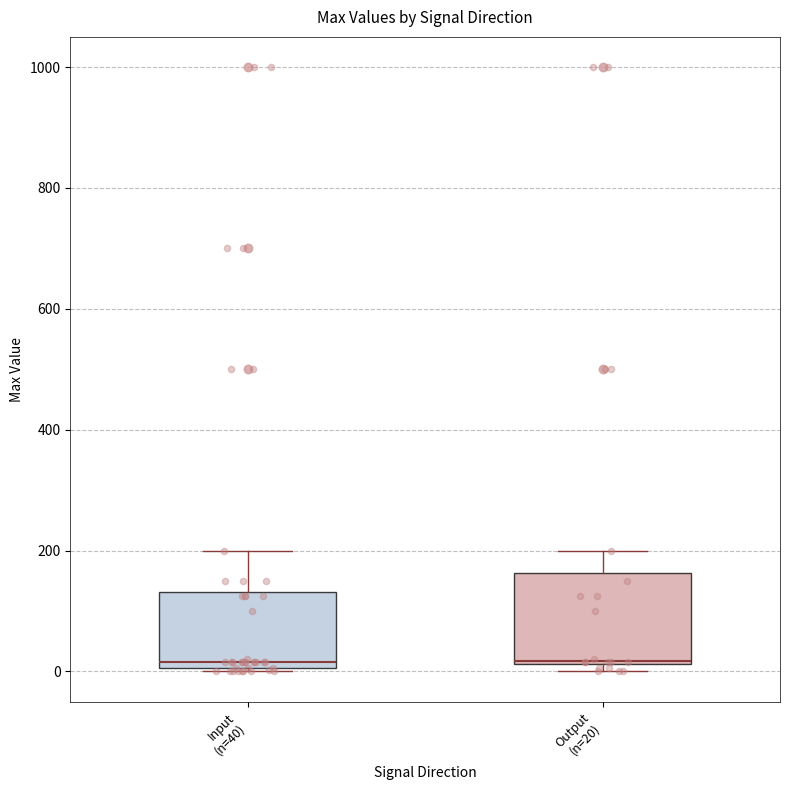

Where is the lower edge of the box for Output (n=20) on the y-axis? The values are not printed on the chart, so give them approximately, as read against the axis.

20